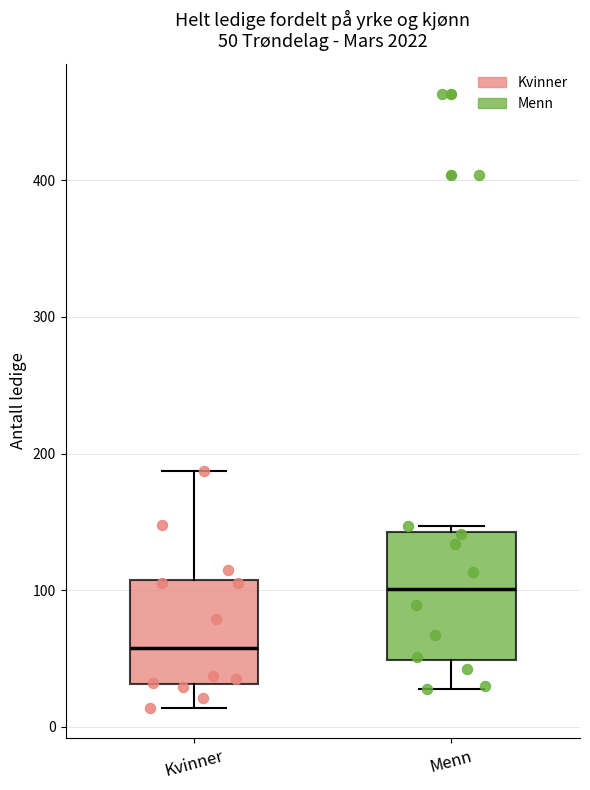

Which box's median line is the lowest?

Kvinner